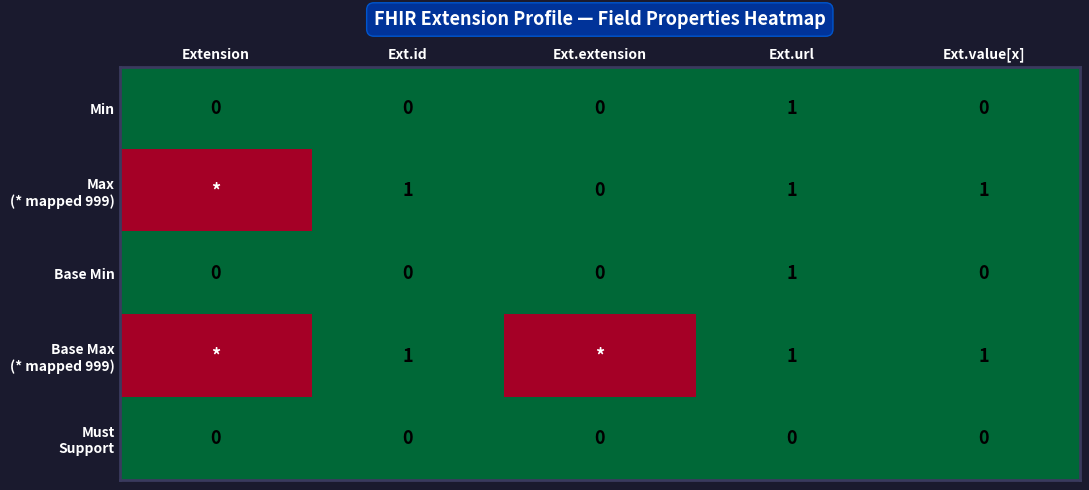

The Base Min series shows 0 at Extension. True or false?

True